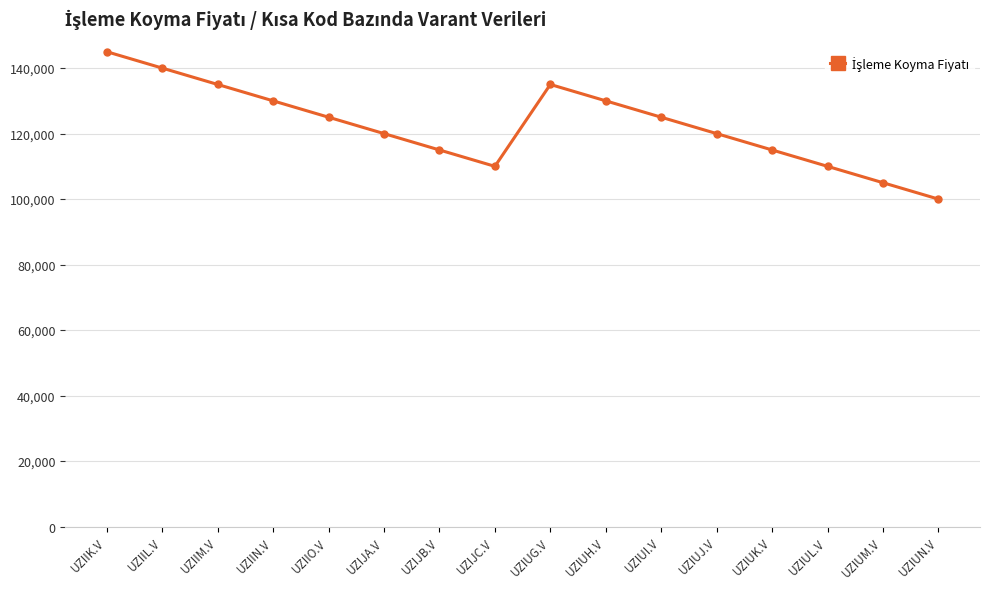

Where does the data first go above 125000?

UZIIK.V